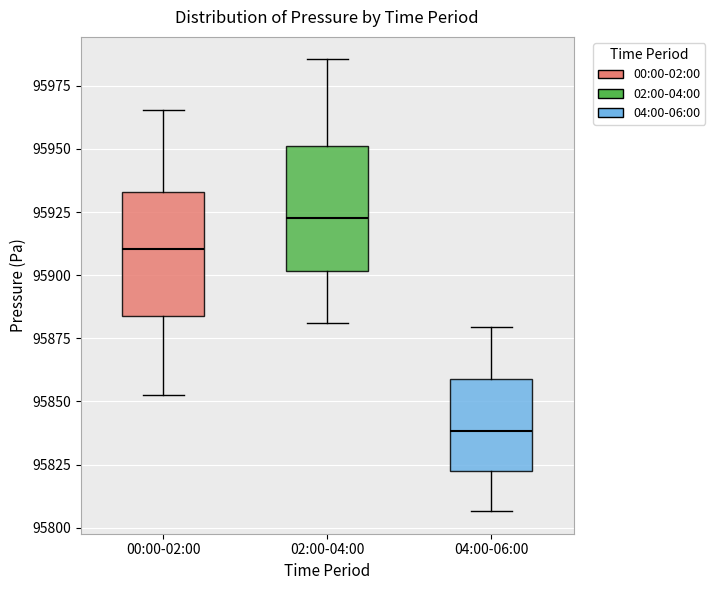

Where does the upper whisker of the box for 02:00-04:00 end on the y-axis? The values are not printed on the chart, so give them approximately, as read against the axis.

95985